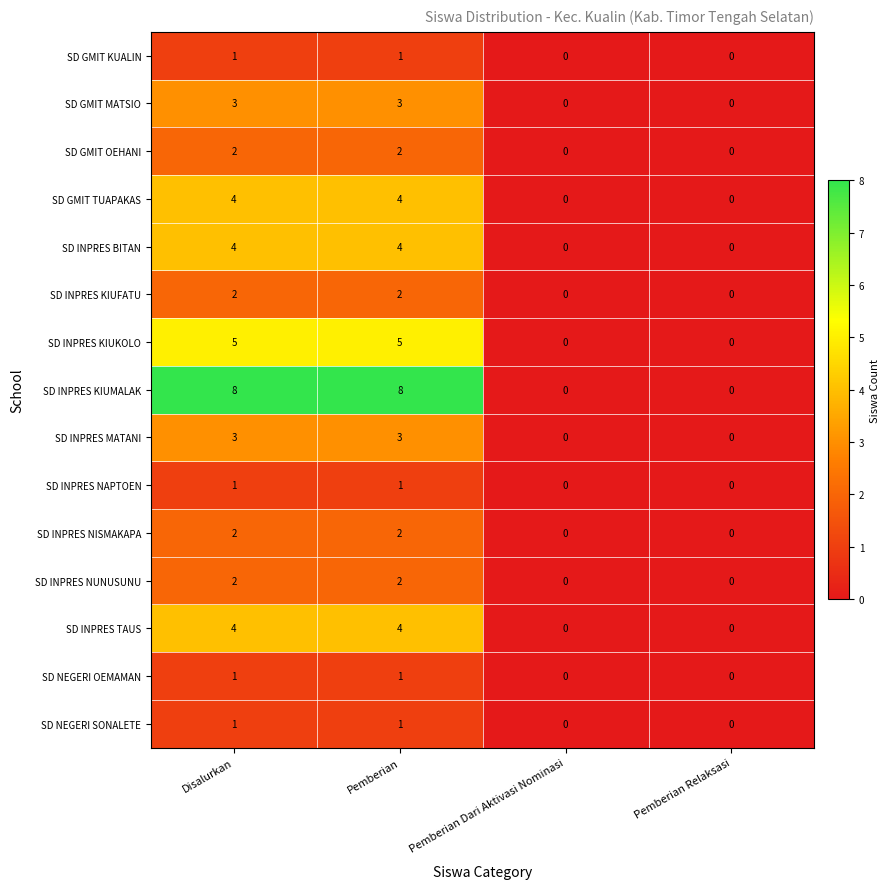

What is the total value across all series at Pemberian?

43